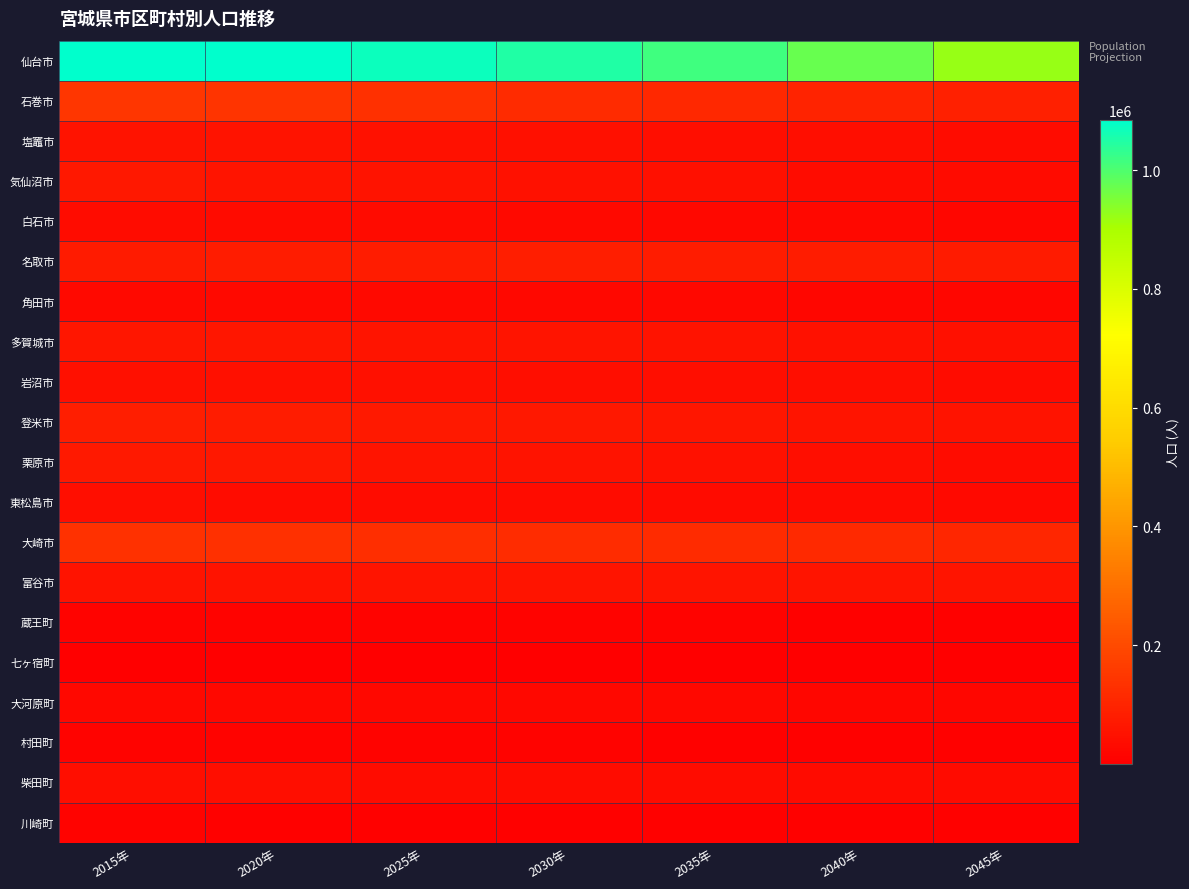

Which has a higher value, 2040年 or 2035年?

2035年